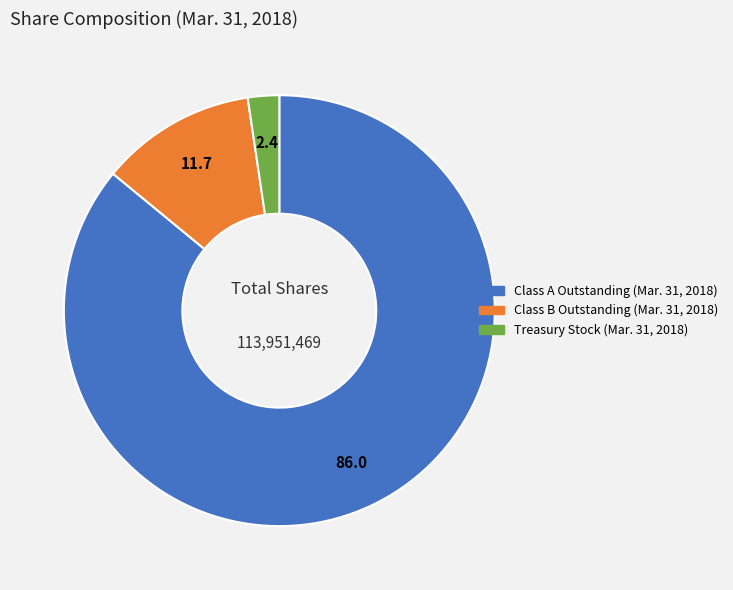

How many slices are in this pie chart?

3